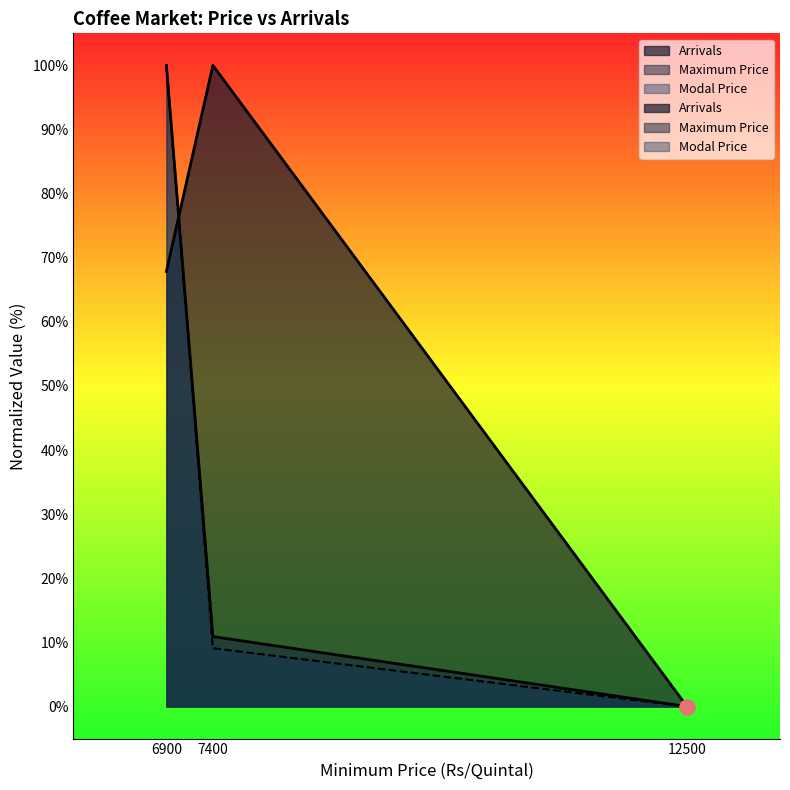

Which series reaches the minimum Y coordinate?

Arrivals